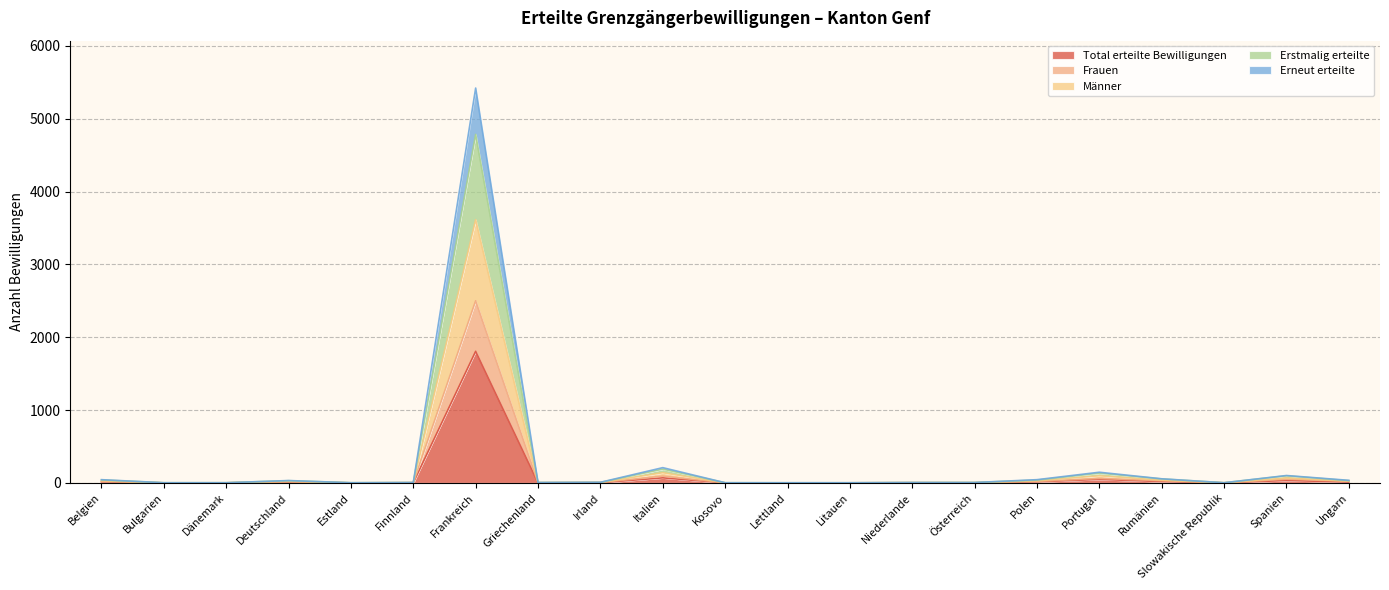

True or false: Total erteilte Bewilligungen and Männer intersect in this chart.

False